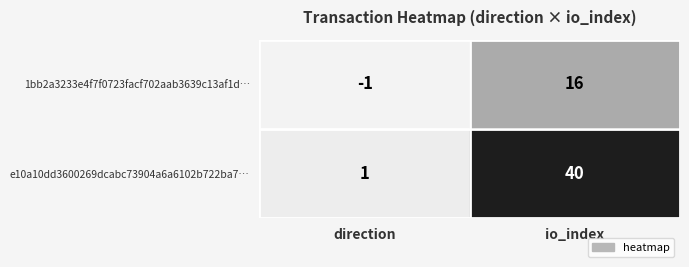

List the series in order of their overall mean, lowest first.

1bb2a3233e4f7f0723facf702aab3639c13af1d…, e10a10dd3600269dcabc73904a6a6102b722ba7…